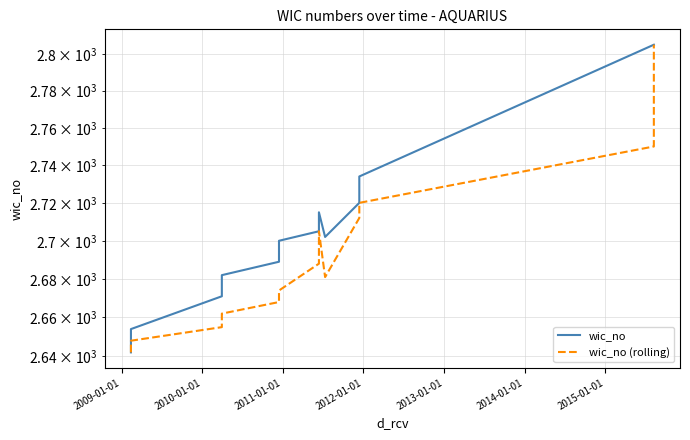

What is the maximum value shown in the chart?

2805